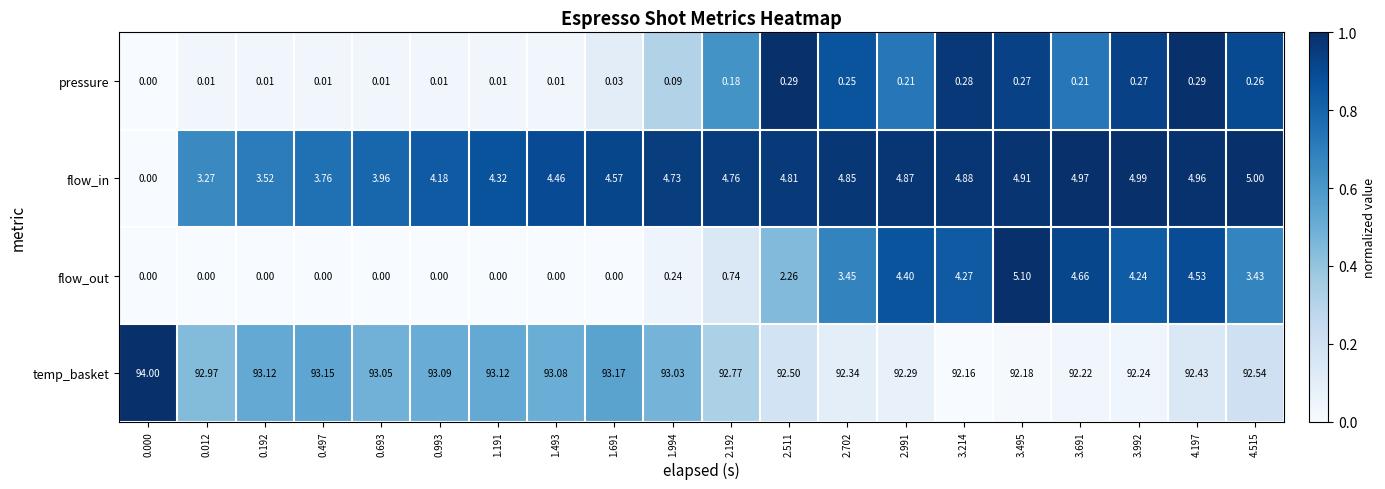

Between 0.693 and 1.994, which series saw the biggest shift?

flow_in